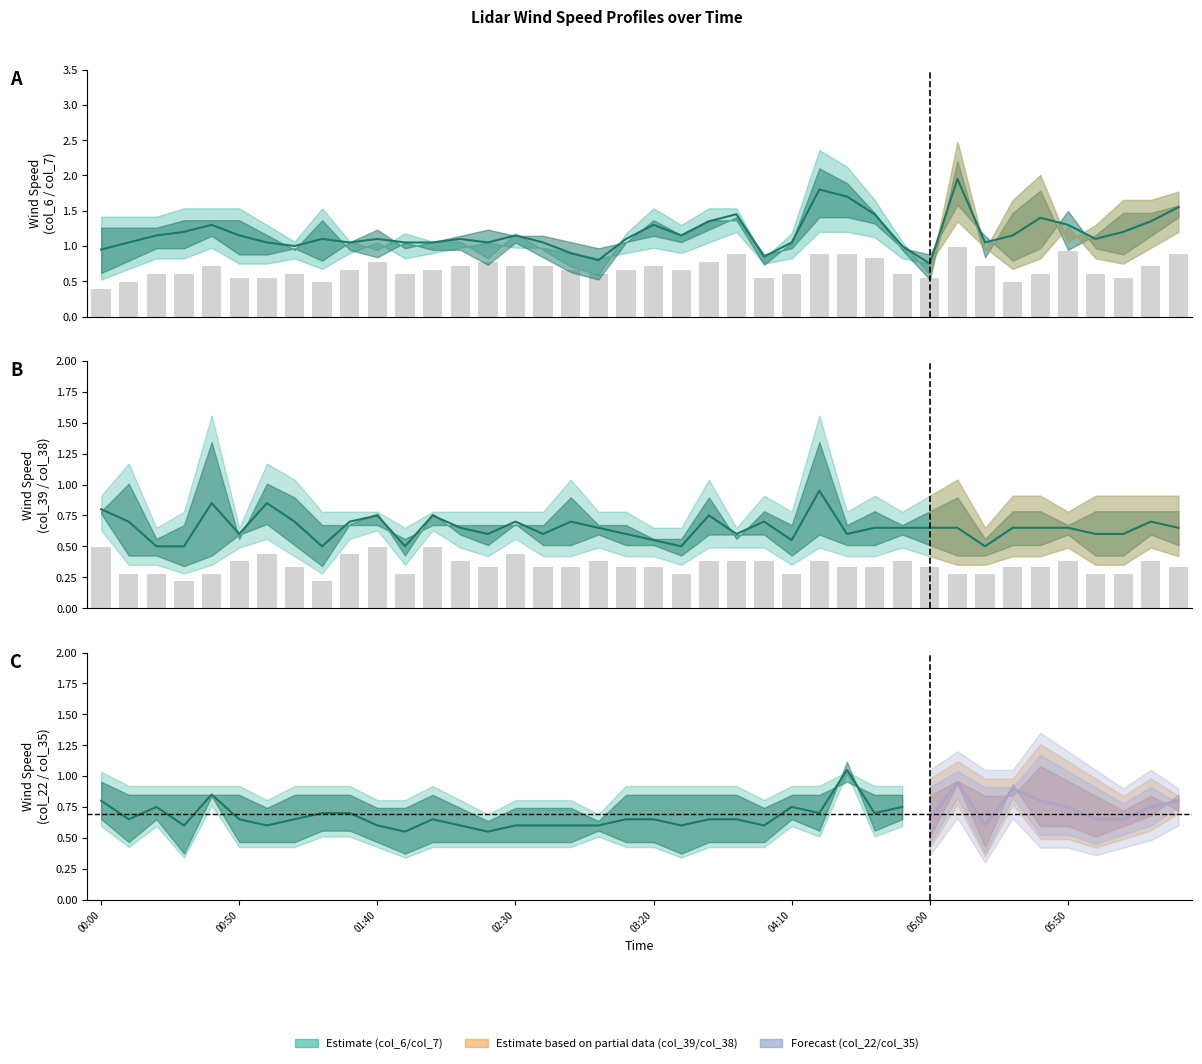

Is it true that col_39 equals 0.7 at 1999/08/10 06:20?

True